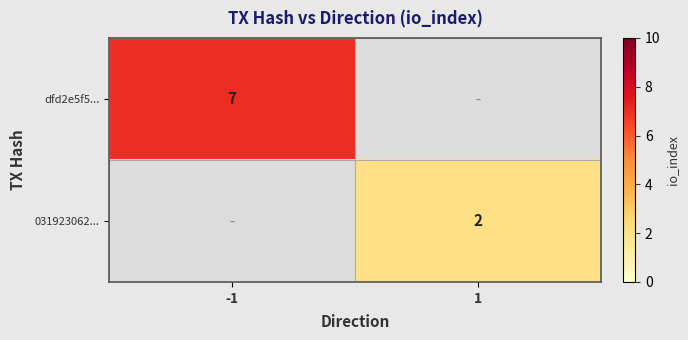

True or false: dfd2e5f5... has a value of 10 at -1.

False